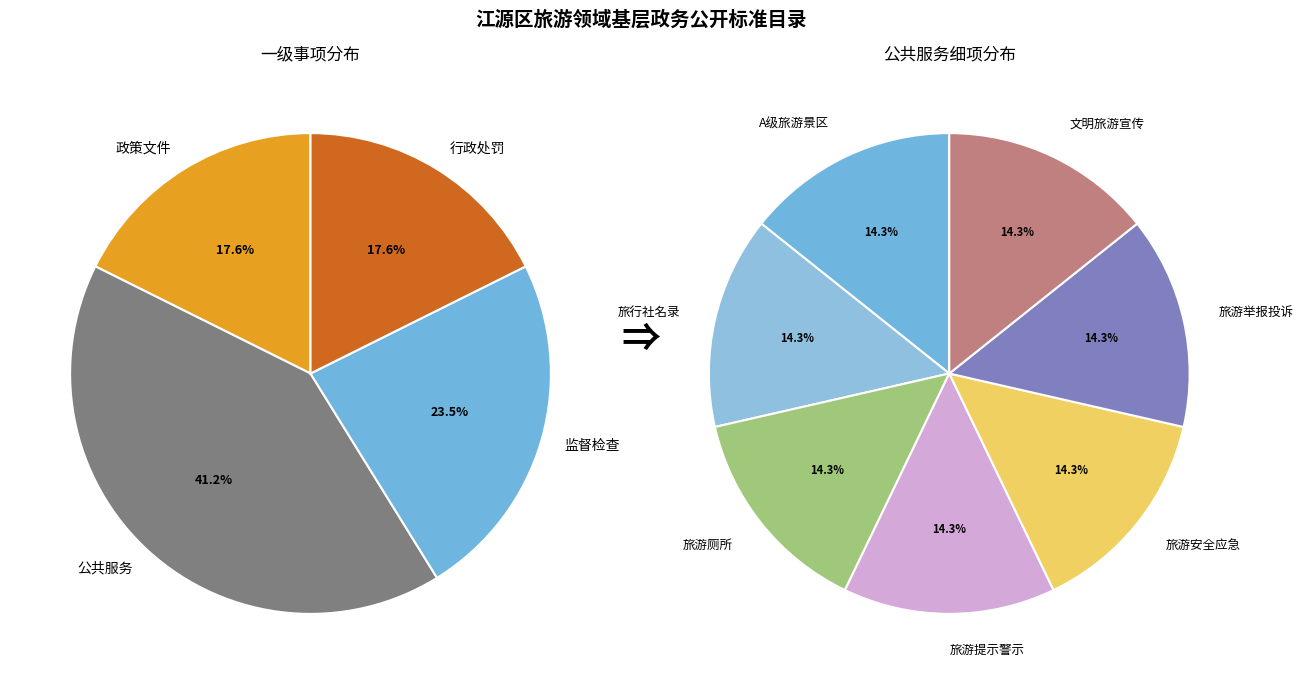

Which has a higher value, 行政处罚 or 政策文件?

行政处罚